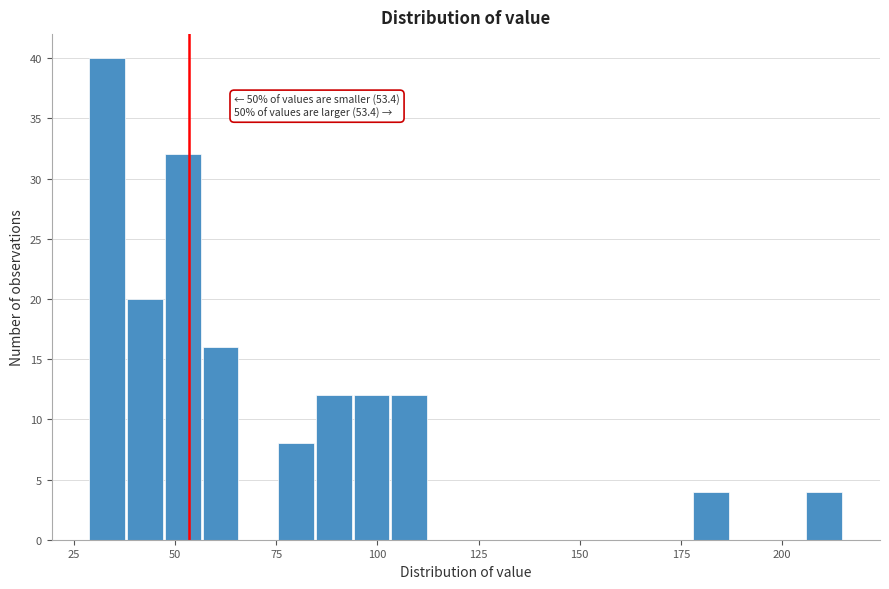

Around what value on the x-axis is the tallest bar? Give the approximate position of its centre, as read against the axis.

35